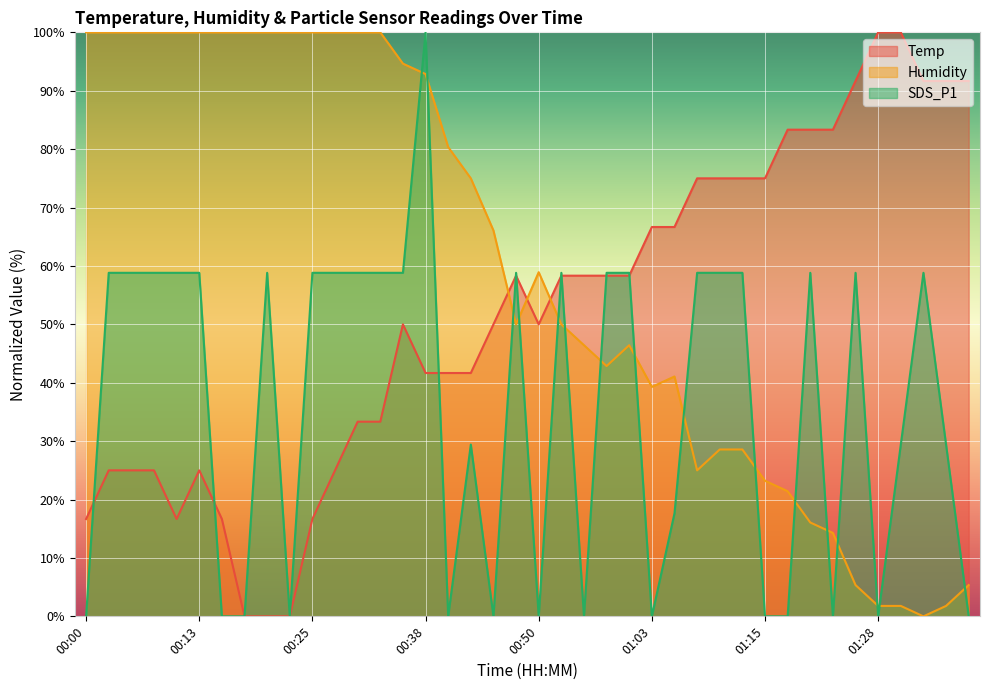

The value of SDS_P1 at 00:35 is 58.8. True or false?

True